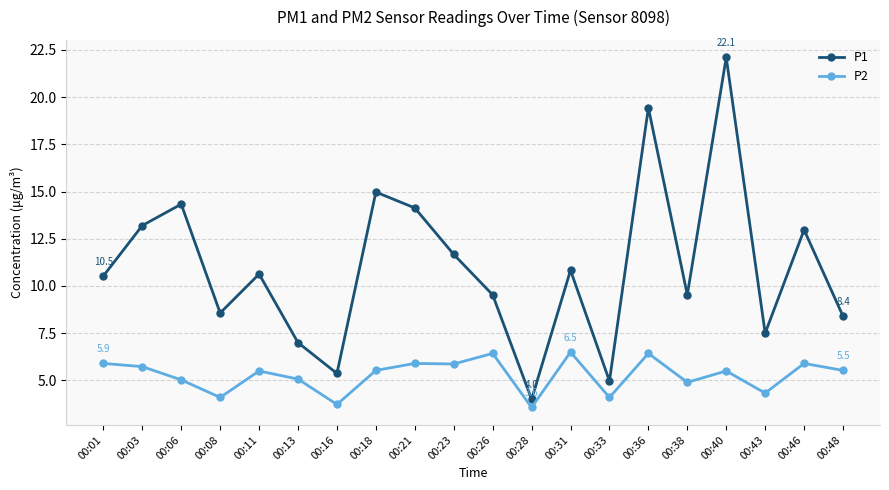

Where does the P1 series first go above 10?

00:01